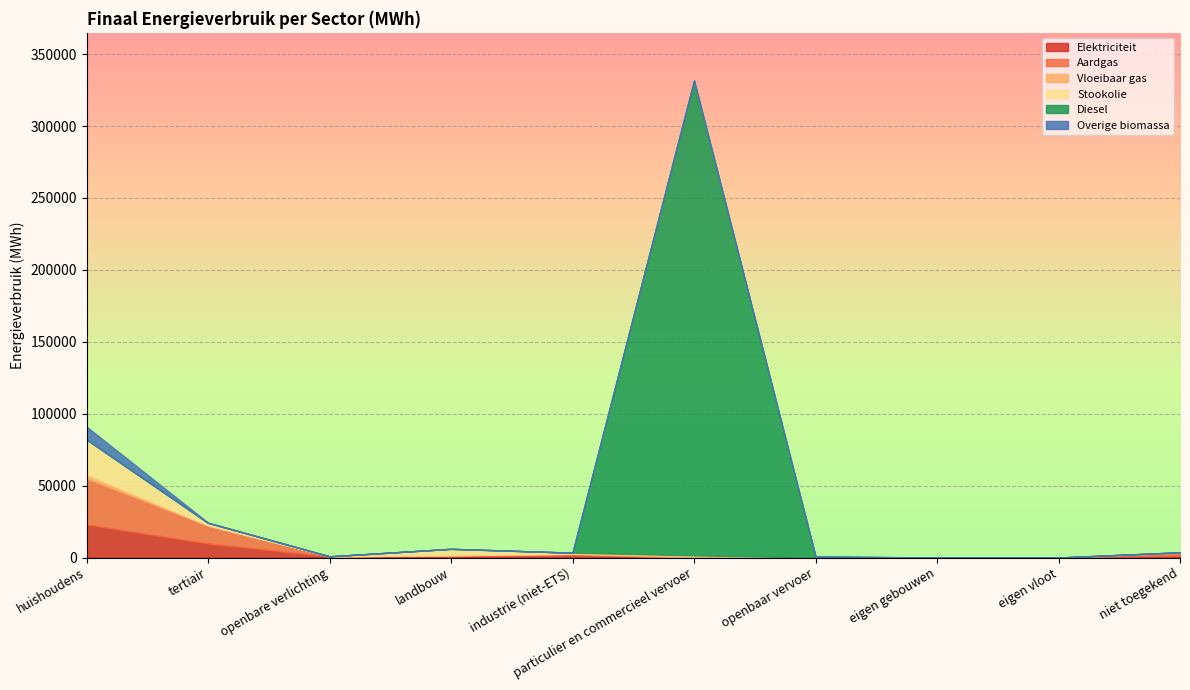

Which has a higher value, tertiair or niet toegekend?

tertiair